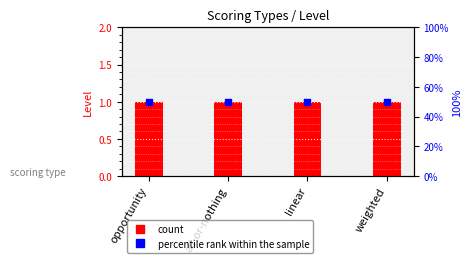

Which series reaches the maximum Y coordinate?

percentile rank within the sample